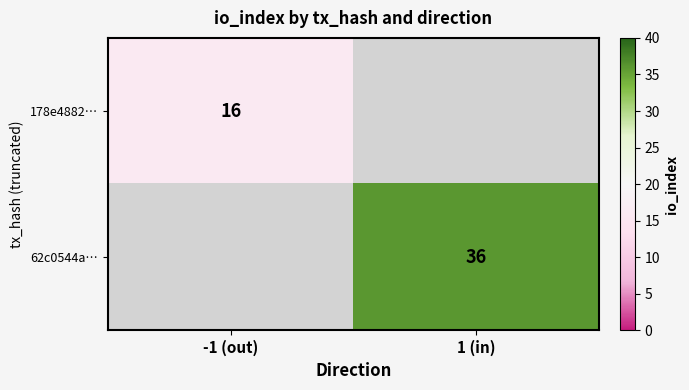

Is the value of 62c0544a… at 1 (in) greater than the value of 178e4882… at -1 (out)?

Yes